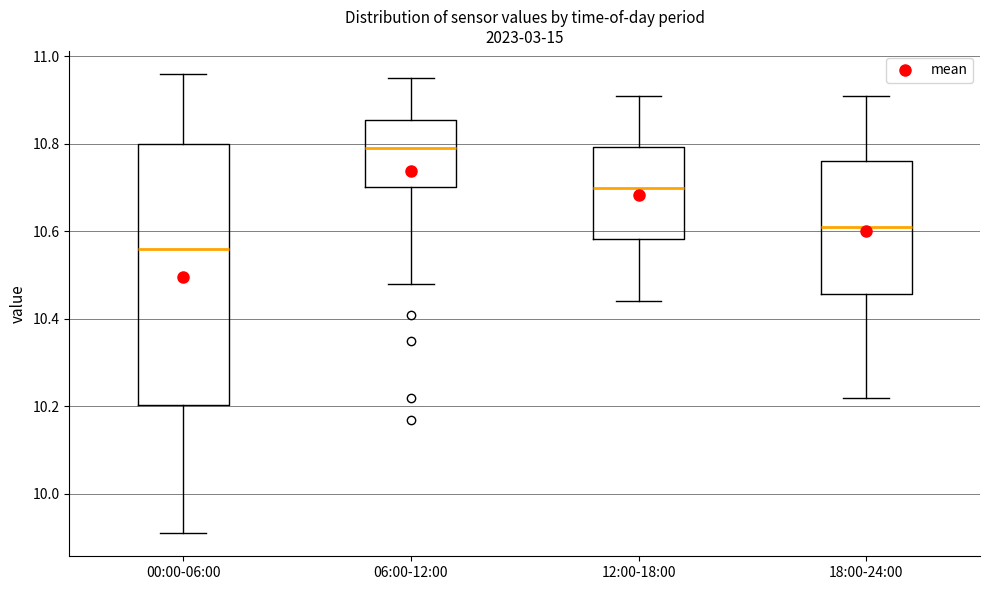

Which box is the tallest, from its lower edge to its upper edge?

00:00-06:00